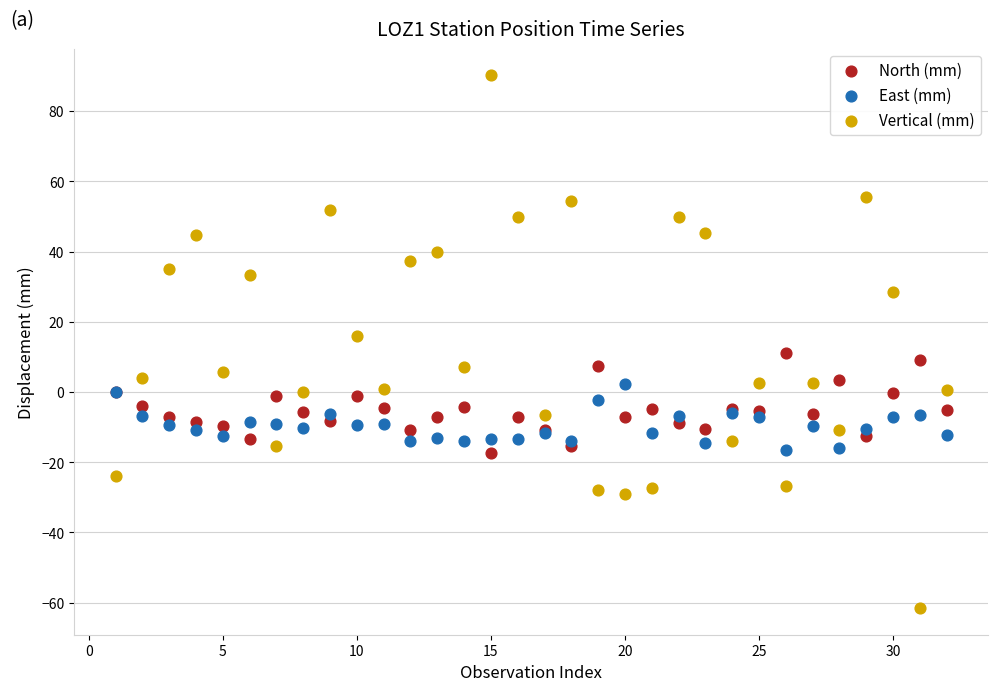

Which series reaches the minimum Y coordinate?

Vertical (mm)